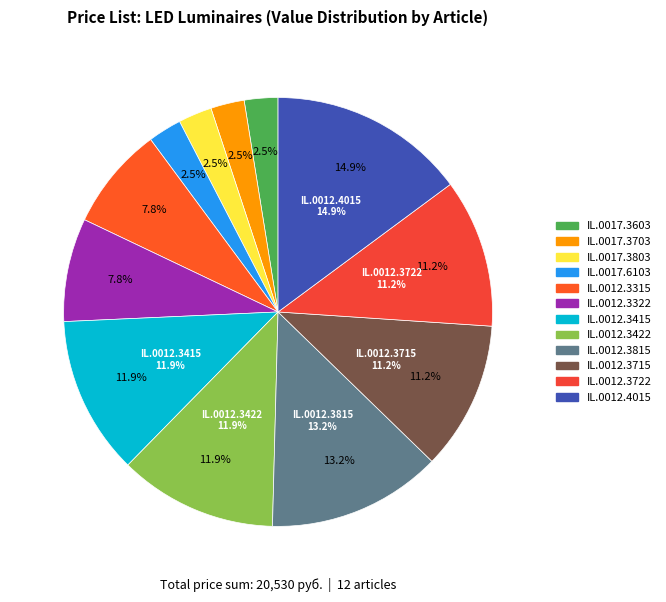

Does IL.0012.3422 account for over 50% of the chart?

No